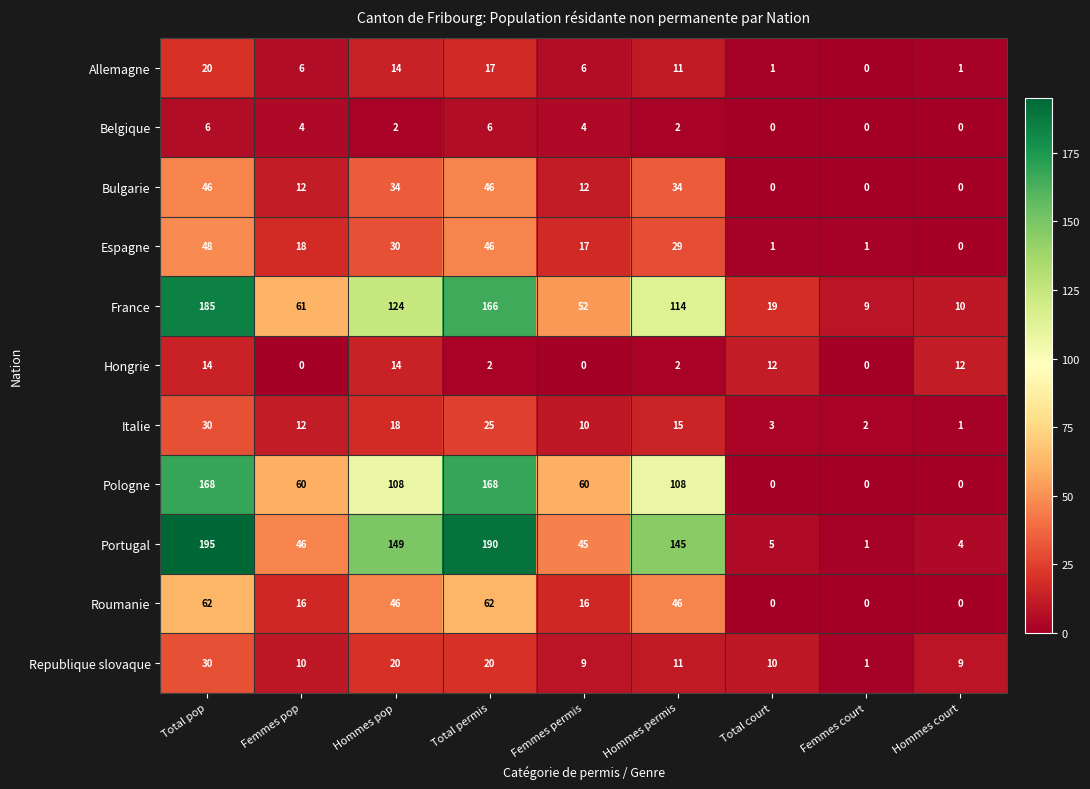

At how many categories does at least one series exceed 94?

4